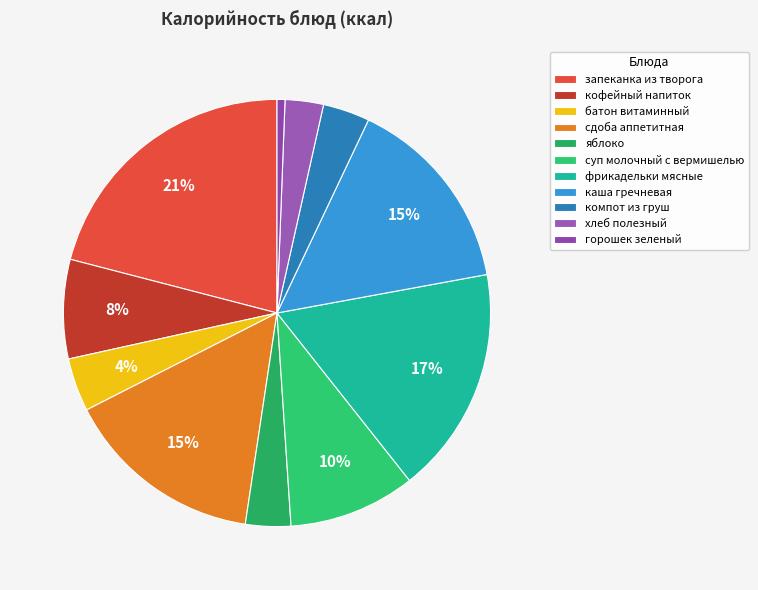

How many segments does this pie chart have?

11